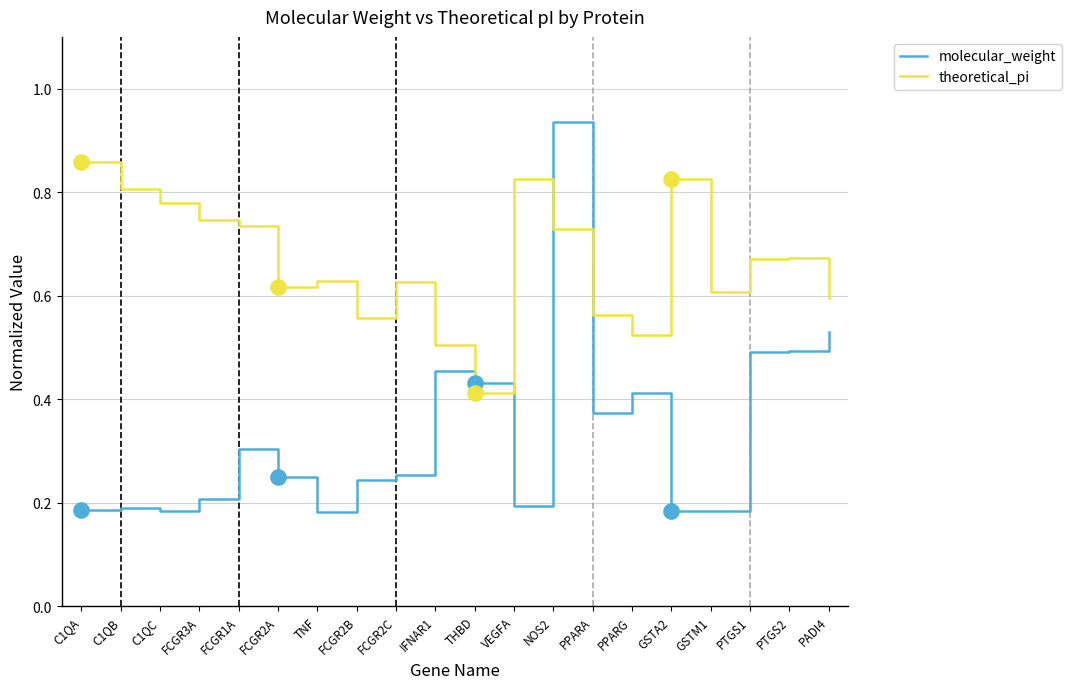

What is the total value across all series at GSTA2?

1.0